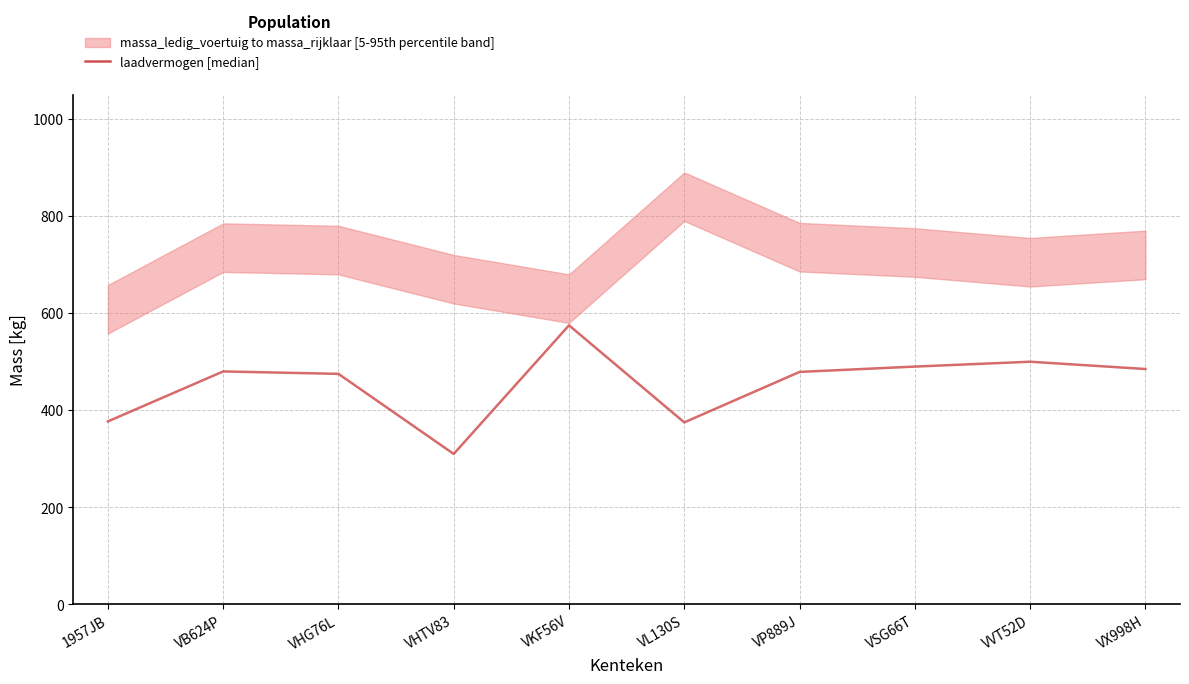

List the labels in order of value, largest first.

VKF56V, VVT52D, VSG66T, VX998H, VB624P, VP889J, VHG76L, 1957JB, VL130S, VHTV83